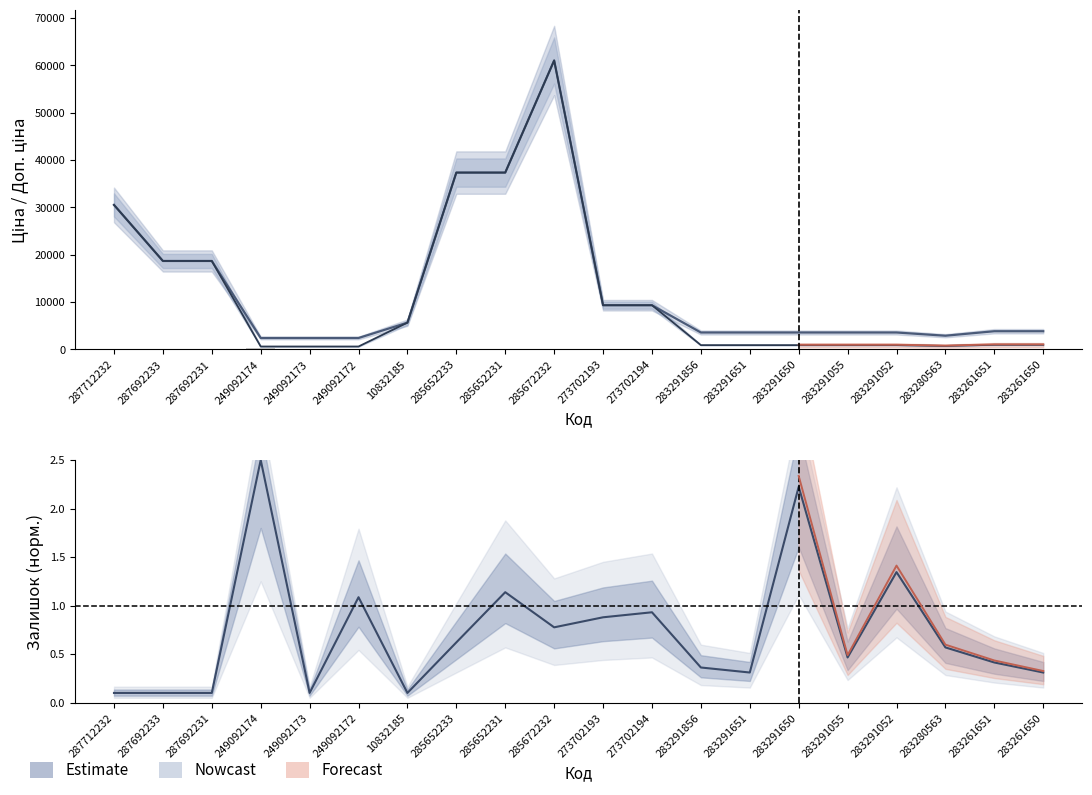

At 287692231, list the series in order from largest to smallest.

Ціна, Доп. ціна, Залишок